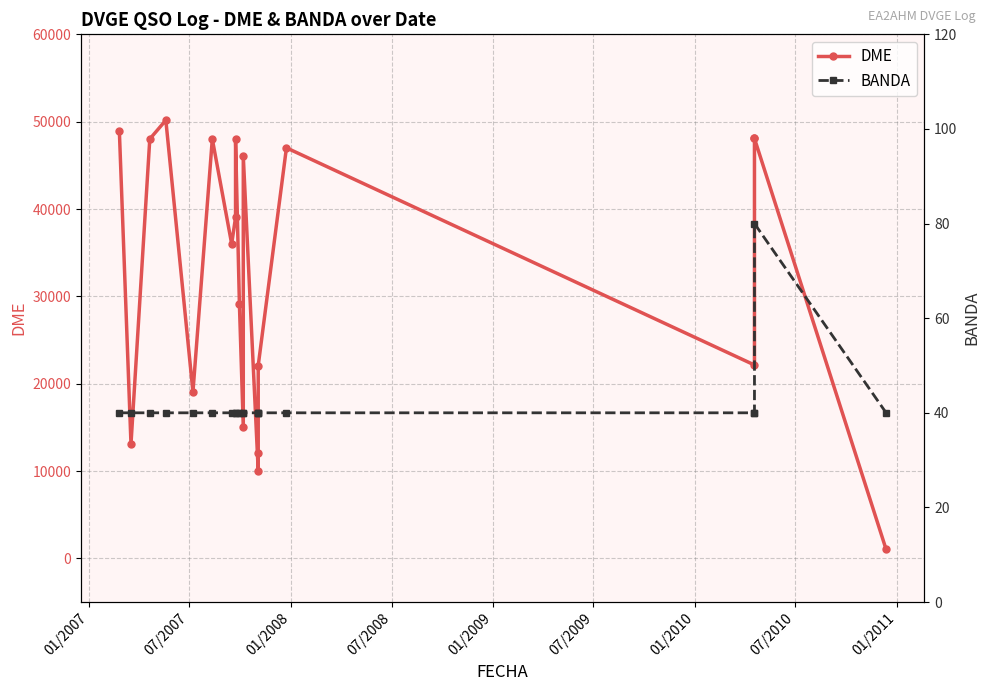

True or false: DME and BANDA cross at least once.

False